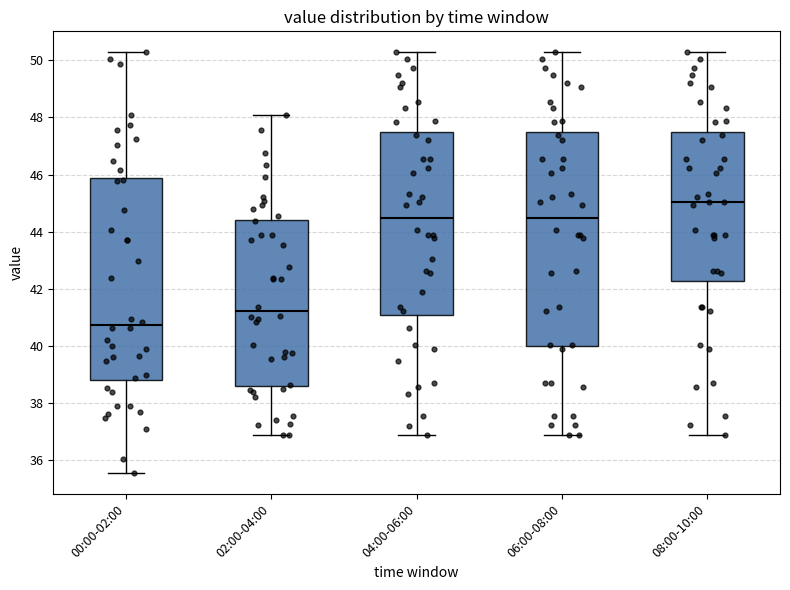

Reading left to right, transcribe this box plot: for each box, give where its median line is, the range the box spans, and where its two whiskers end, as read against the y-axis. The values are not printed on the chart, so give them approximately, as read against the axis.

00:00-02:00: median 40.8, box 38.8 to 45.8, whiskers 35.6 to 50.2
02:00-04:00: median 41.2, box 38.6 to 44.4, whiskers 36.8 to 48.2
04:00-06:00: median 44.4, box 41.0 to 47.4, whiskers 36.8 to 50.2
06:00-08:00: median 44.4, box 40.0 to 47.4, whiskers 36.8 to 50.2
08:00-10:00: median 45.0, box 42.2 to 47.4, whiskers 36.8 to 50.2